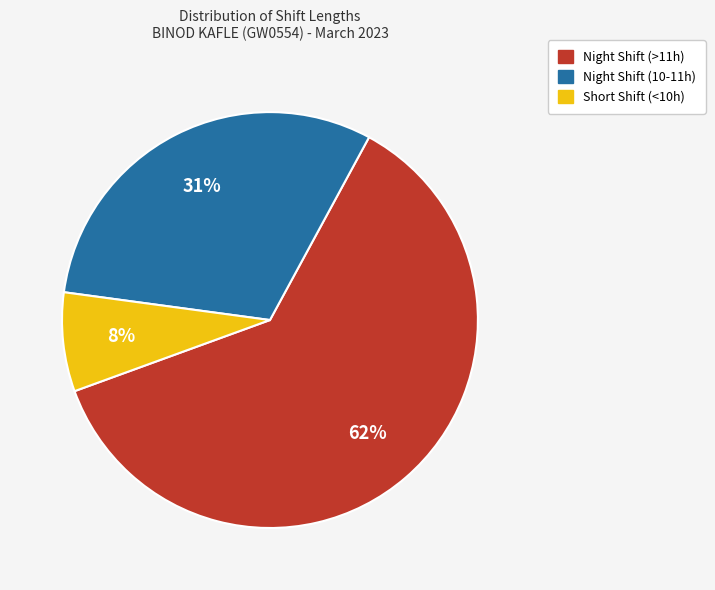

Is there a majority slice in this chart?

Yes